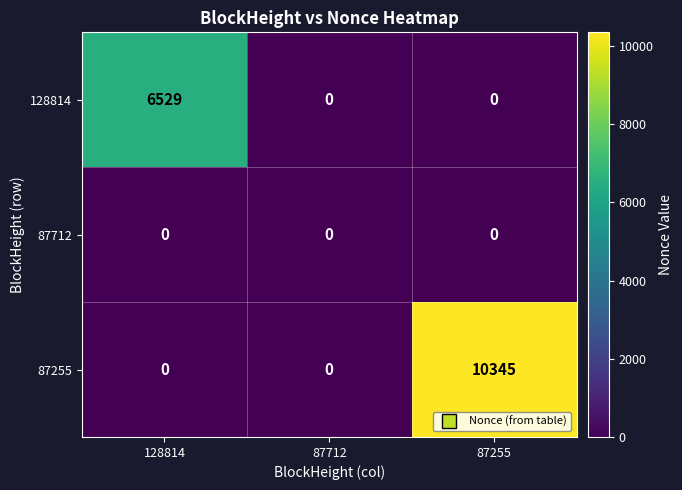

Which series has the largest total across all categories?

87255